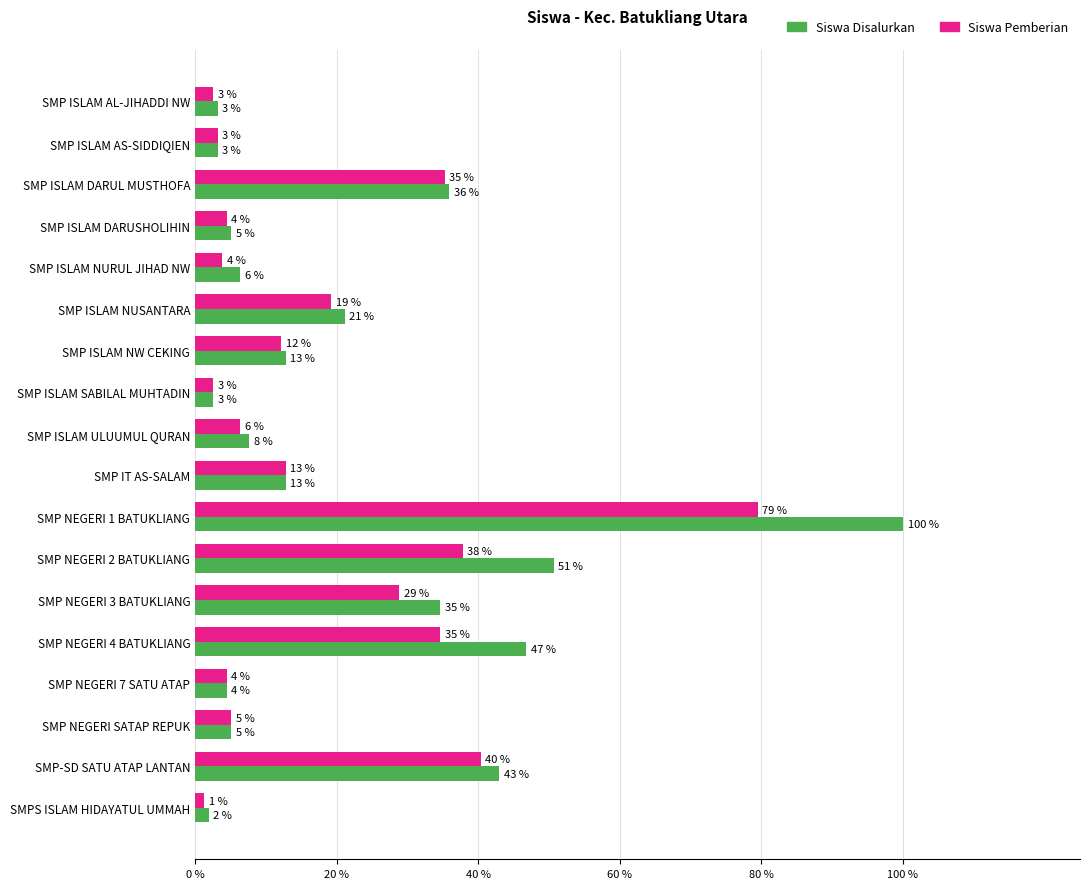

What are all the series names shown in the legend?

Siswa Disalurkan, Siswa Pemberian